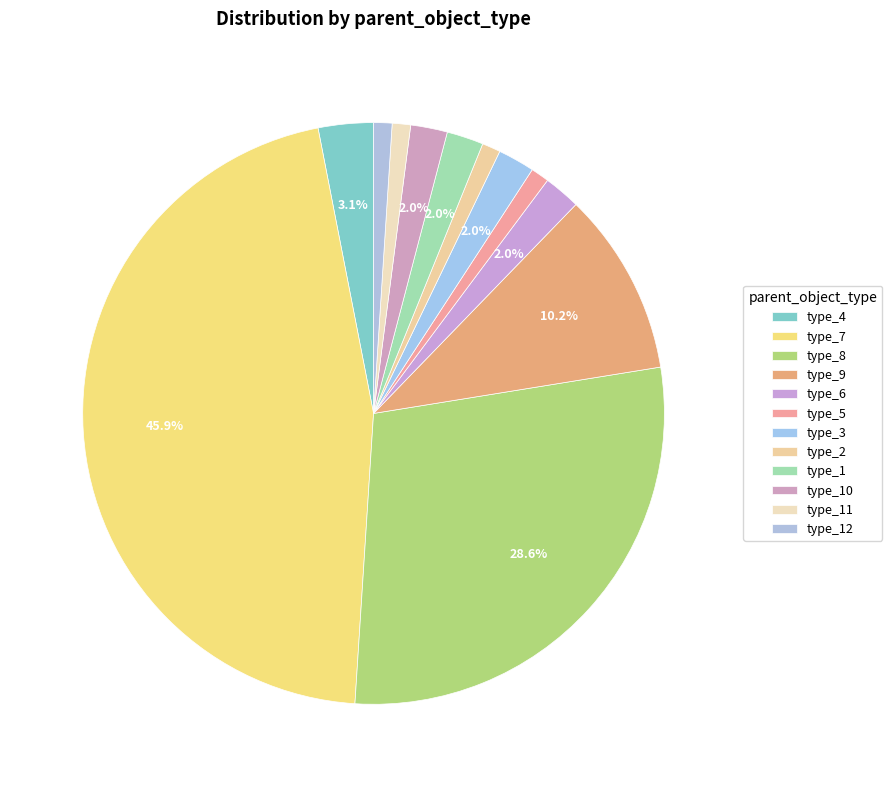

How many segments does this pie chart have?

12